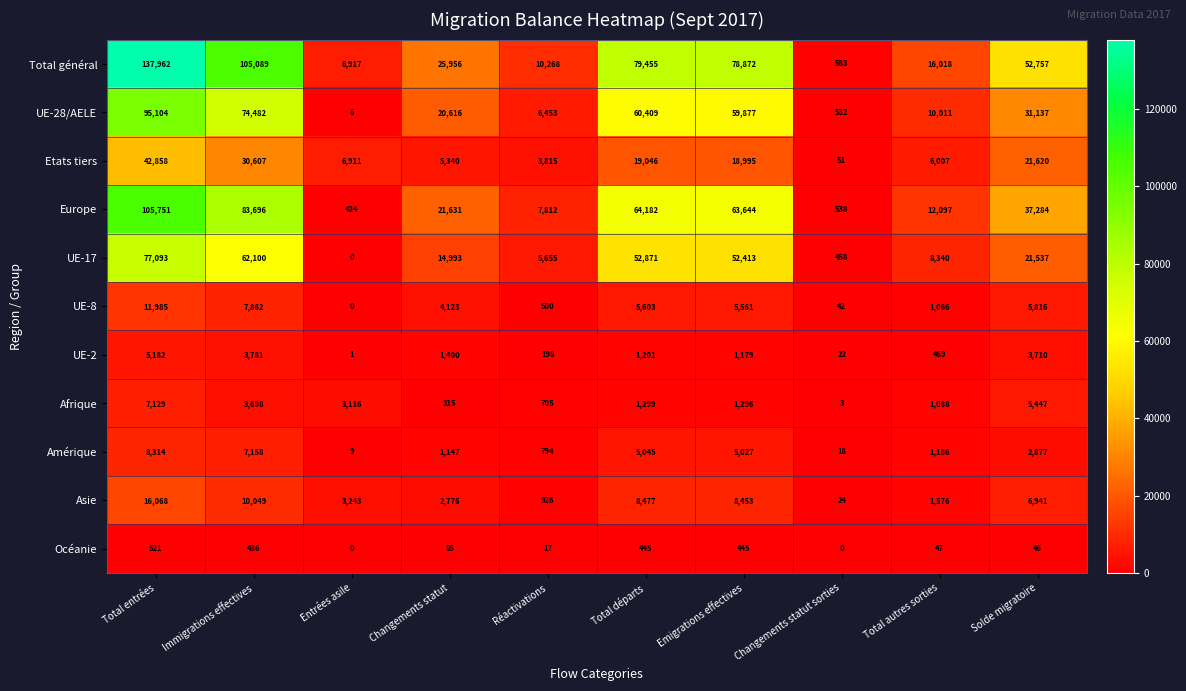

At which label does Etats tiers reach its minimum?

Changements statut sorties